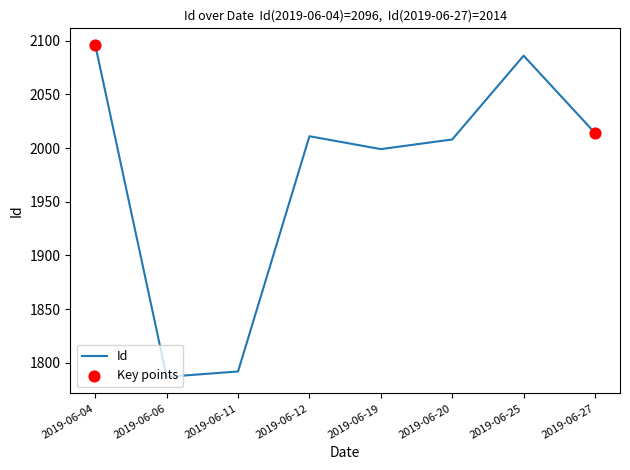

Between 2019-06-25 and 2019-06-19, which is larger?

2019-06-25